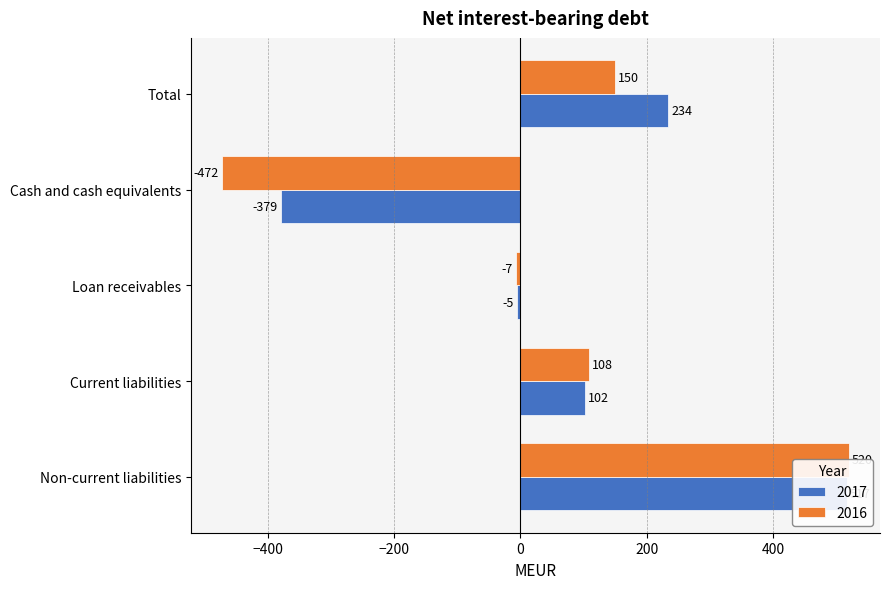

Does the chart contain stacked bars?

No